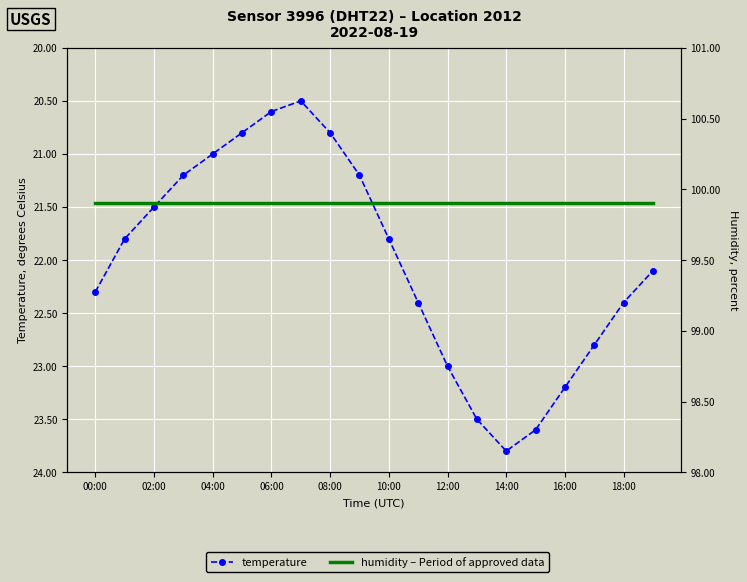

Which series has the largest range (max minus min)?

temperature